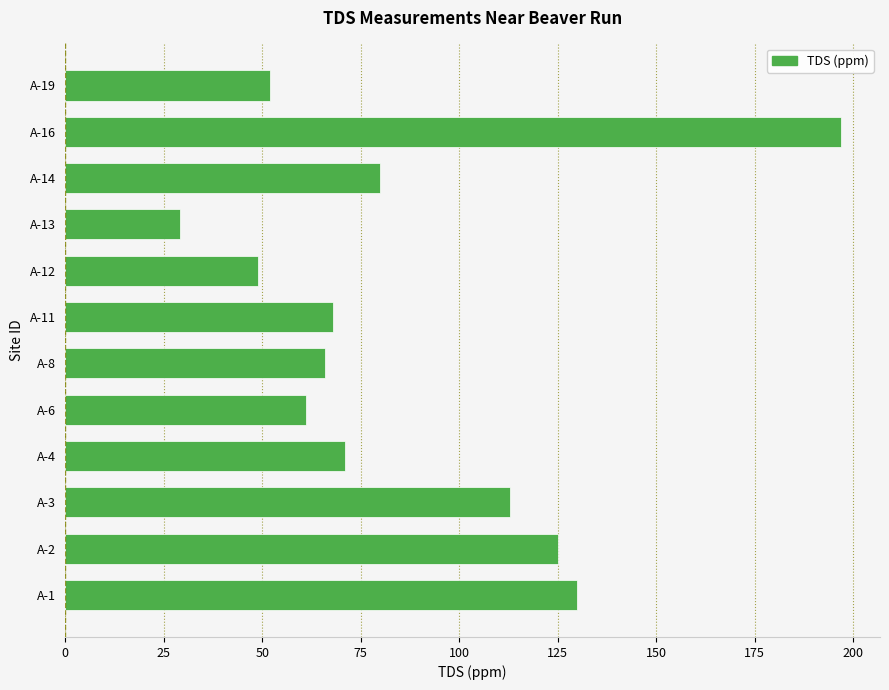

Which category has the highest value across all series?

A-16